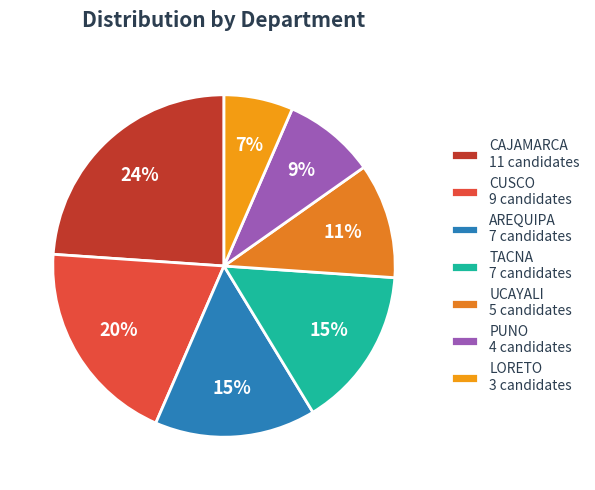

Is CAJAMARCA the majority of the pie?

No